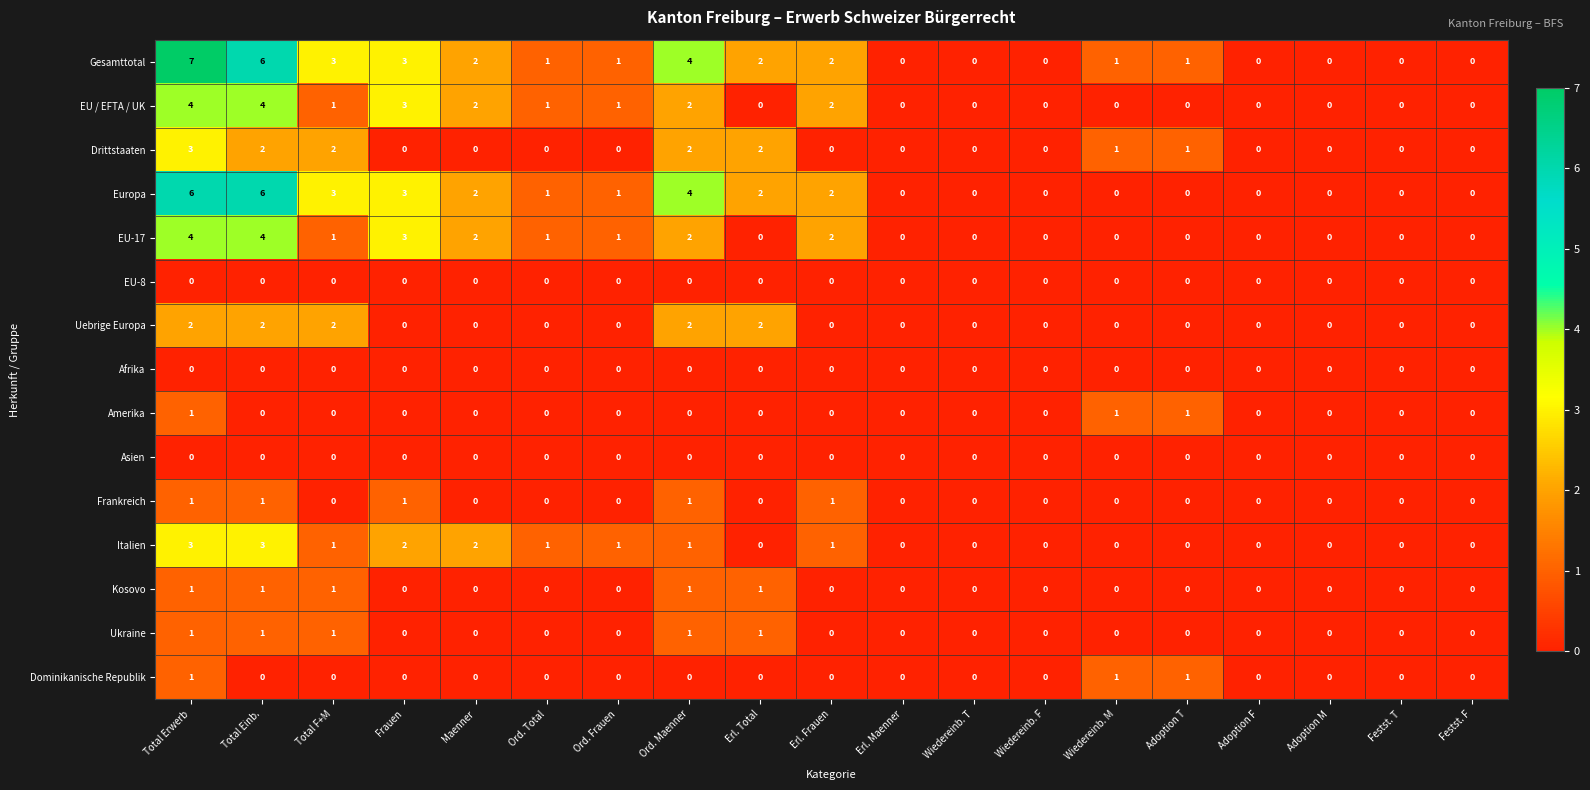

What is the maximum value shown in the chart?

7